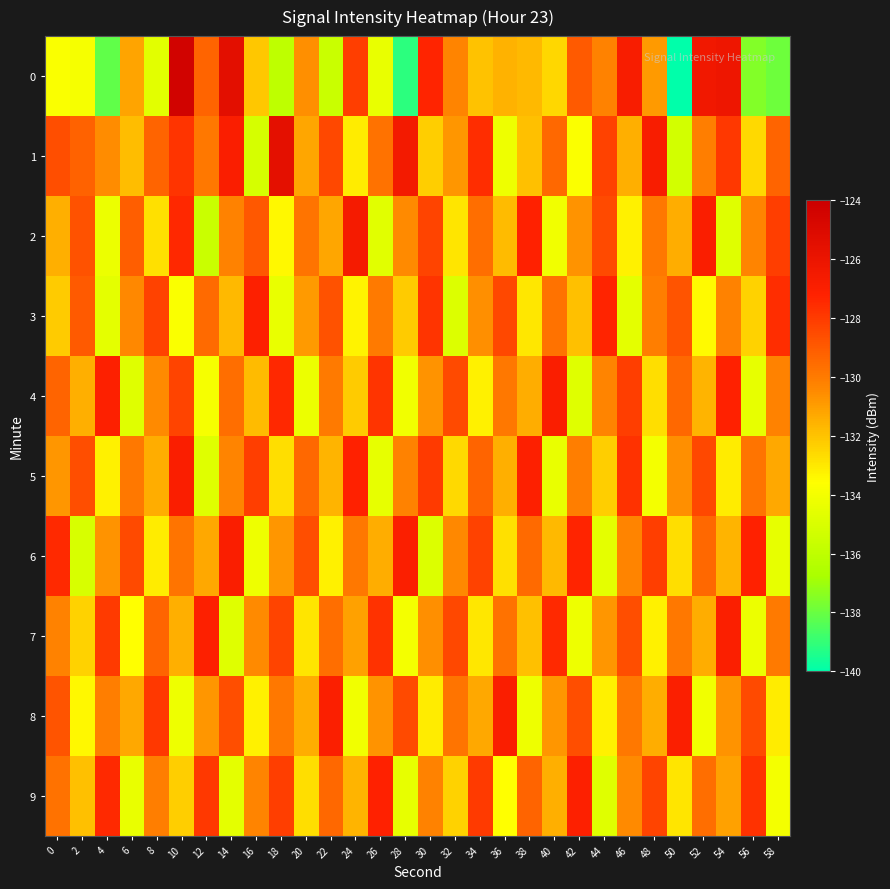

At which category does the chart reach its peak across all series?

10